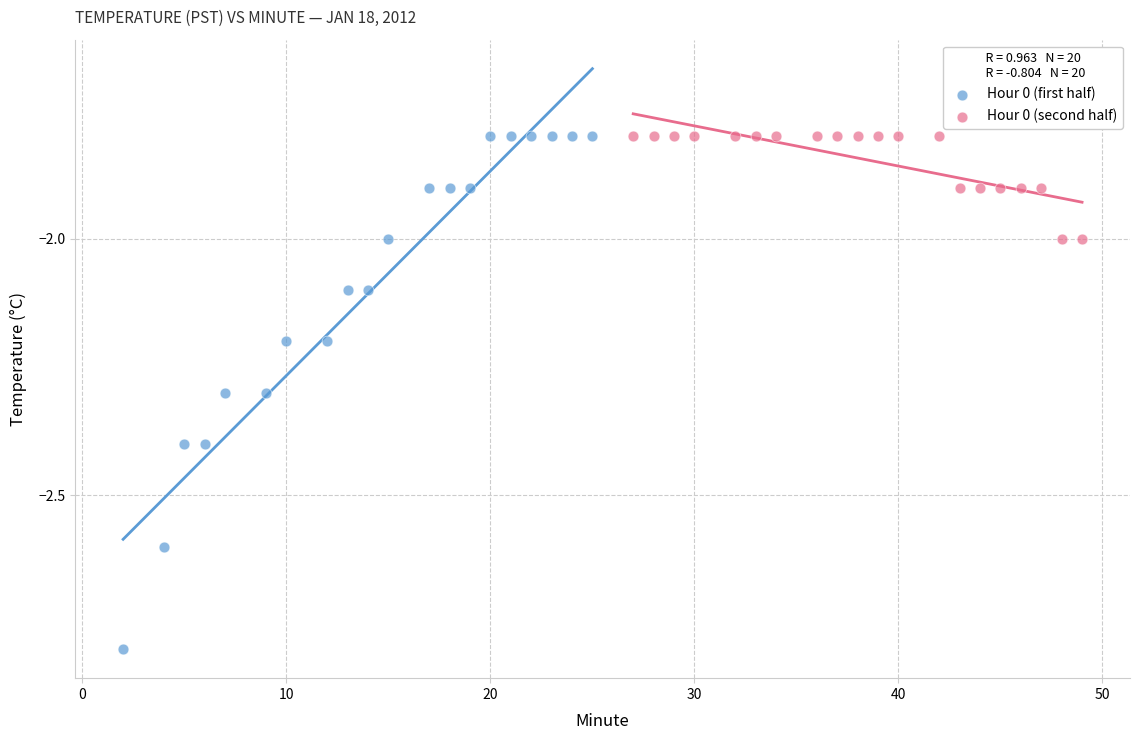

Which series has the widest spread of Y values?

Hour 0 (first half)